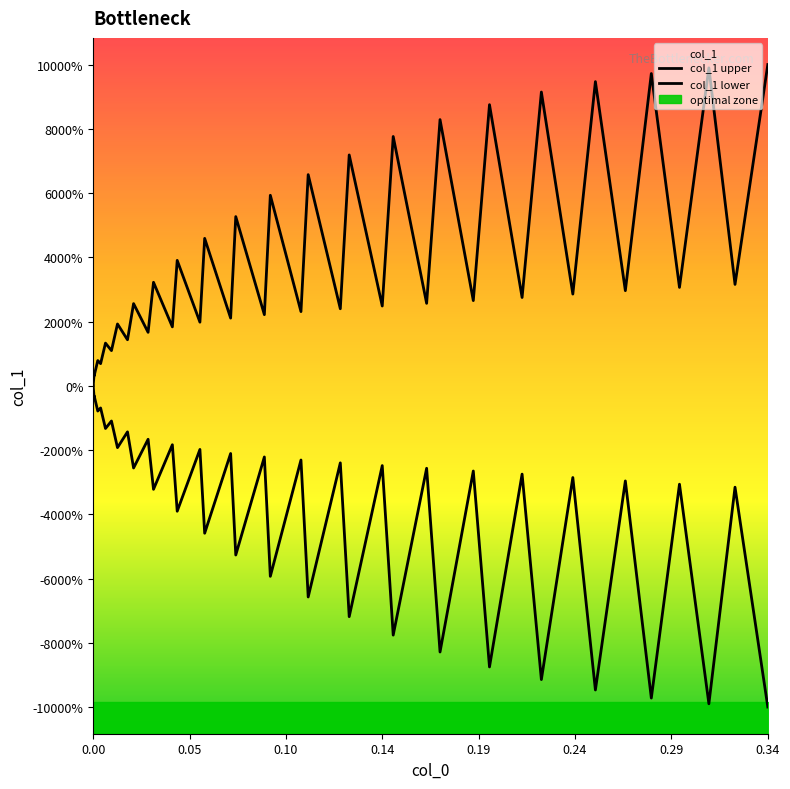

Which series has the largest total across all categories?

col_1 upper